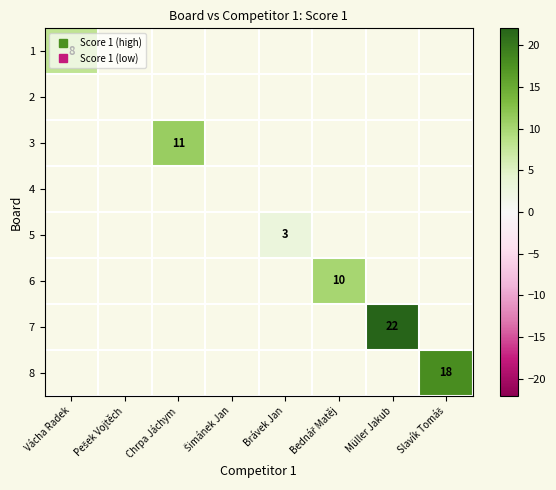

List the series in order of their overall mean, highest first.

1, 2, 3, 4, 5, 6, 7, 8